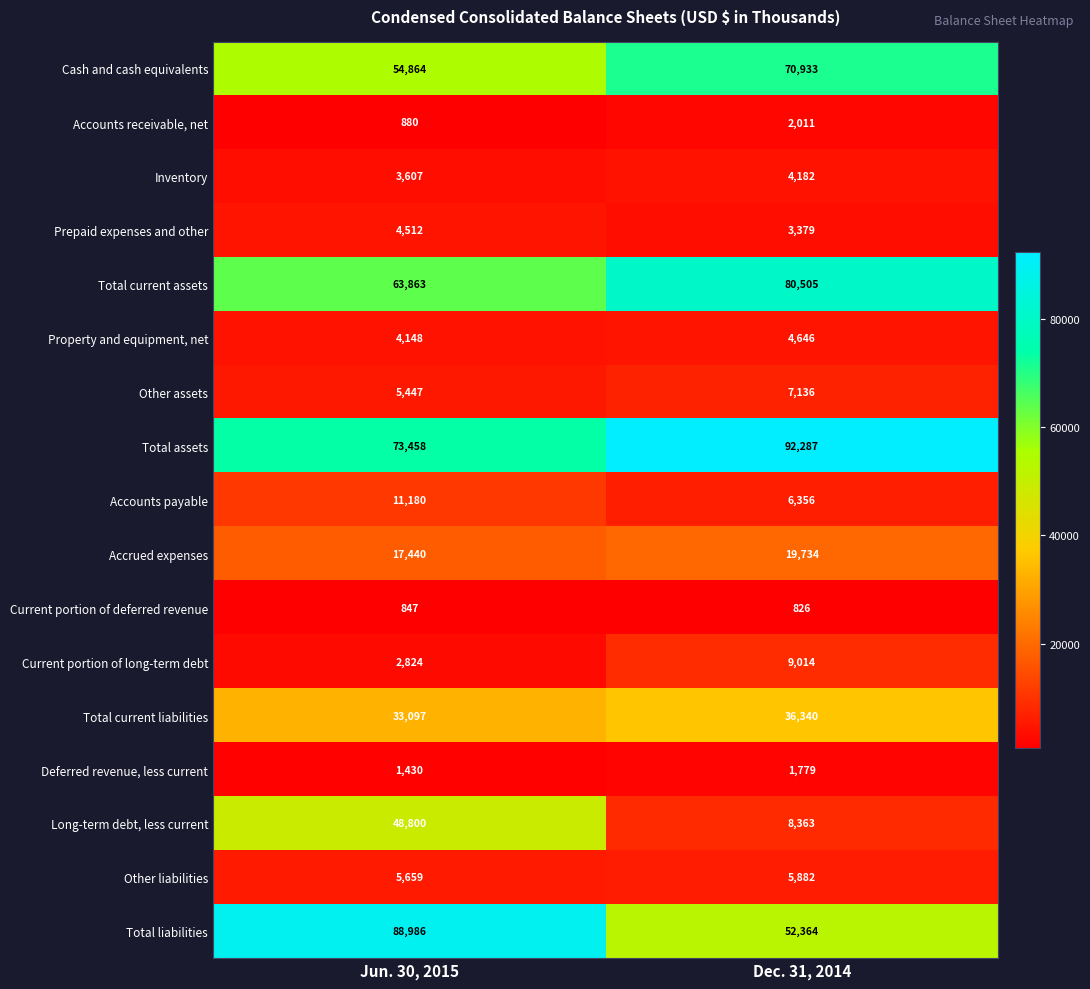

What is the difference between the maximum and minimum values in the Accrued expenses series?

2294